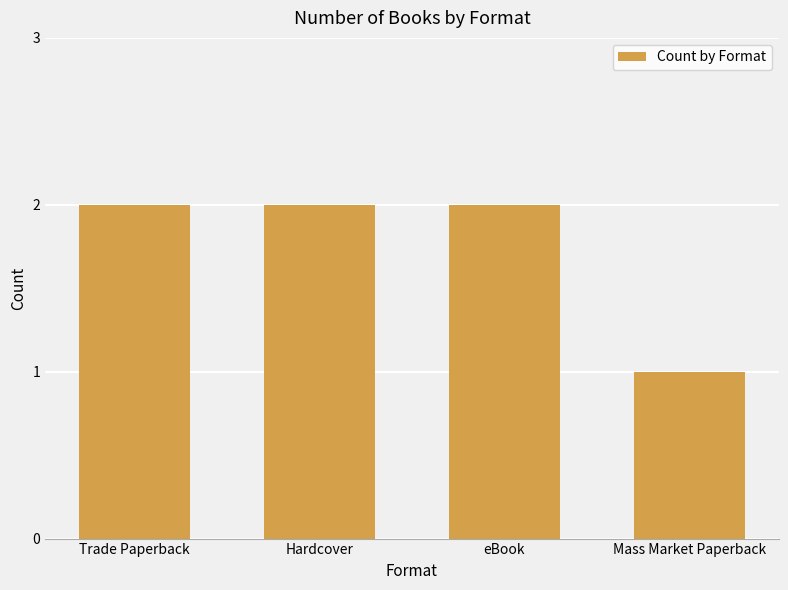

What is the difference between the maximum and minimum values?

1